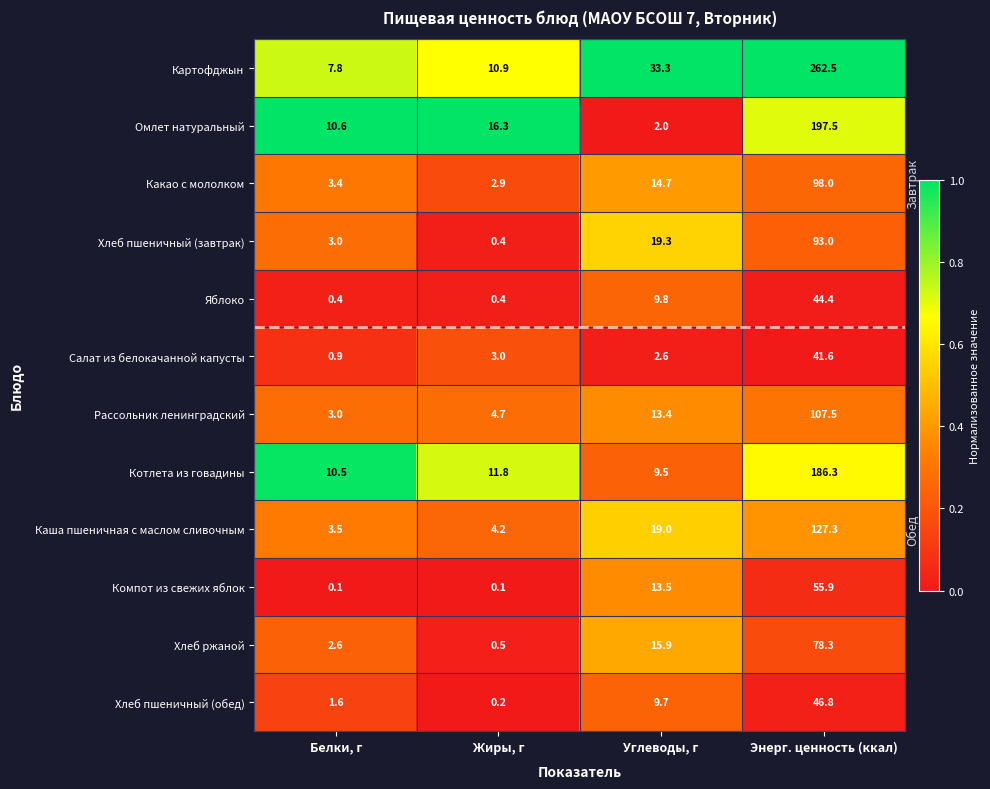

What is the total value across all series at Углеводы, г?

162.7